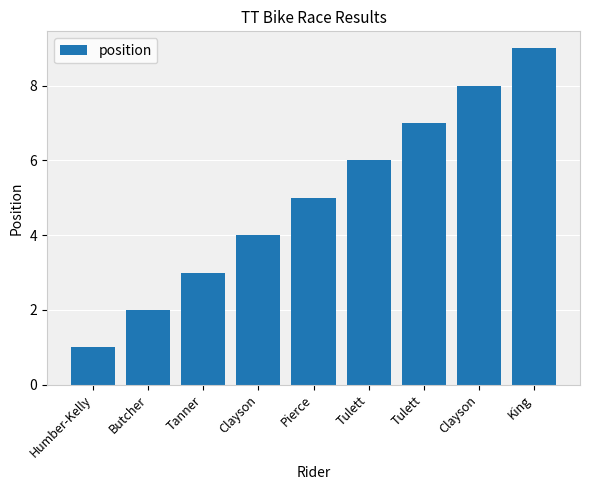

How many data points are less than 5?

4